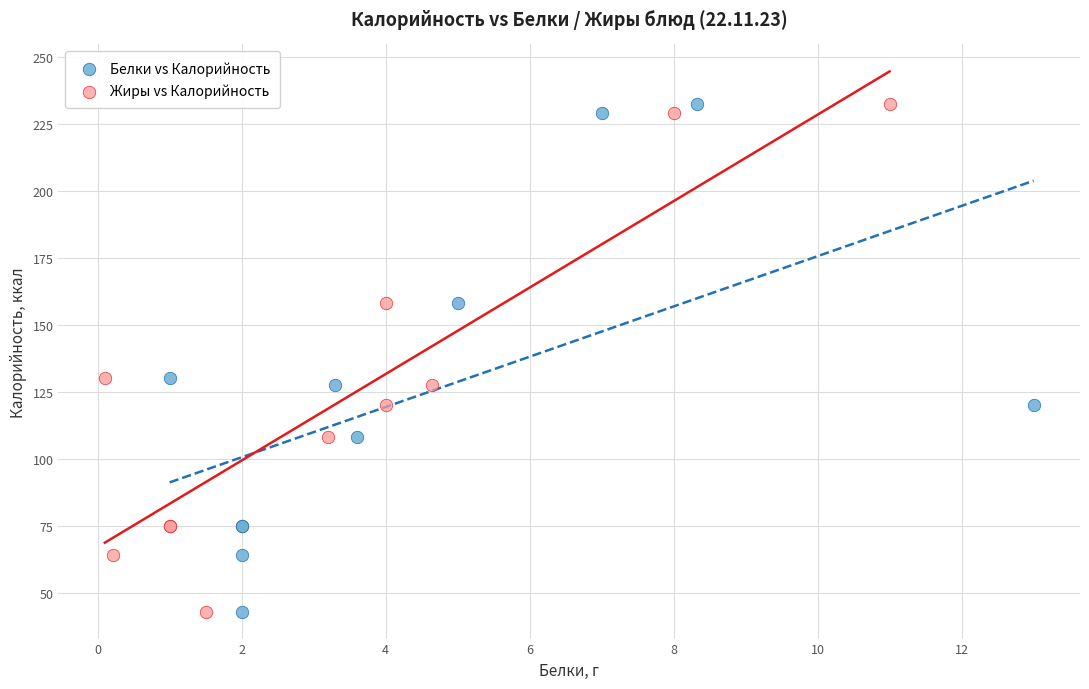

What are all the series names shown in the legend?

Белки vs Калорийность, Жиры vs Калорийность